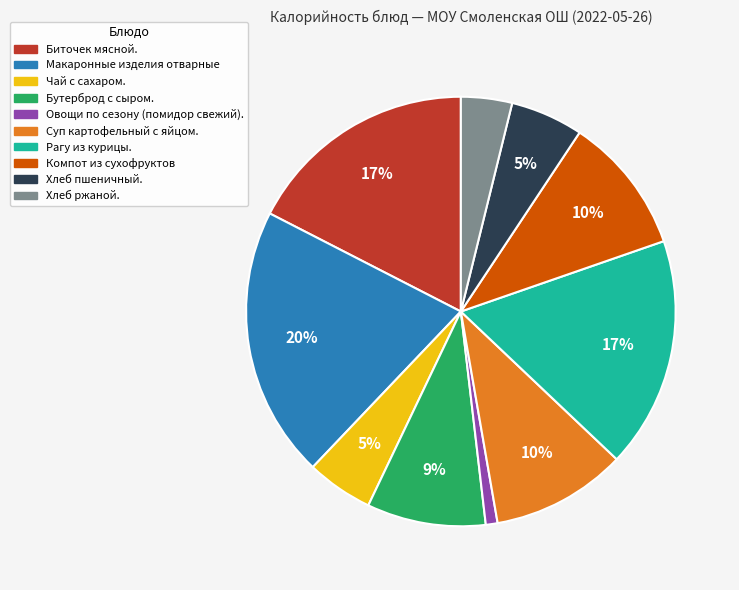

Which category has the biggest portion of the pie?

Макаронные изделия отварные